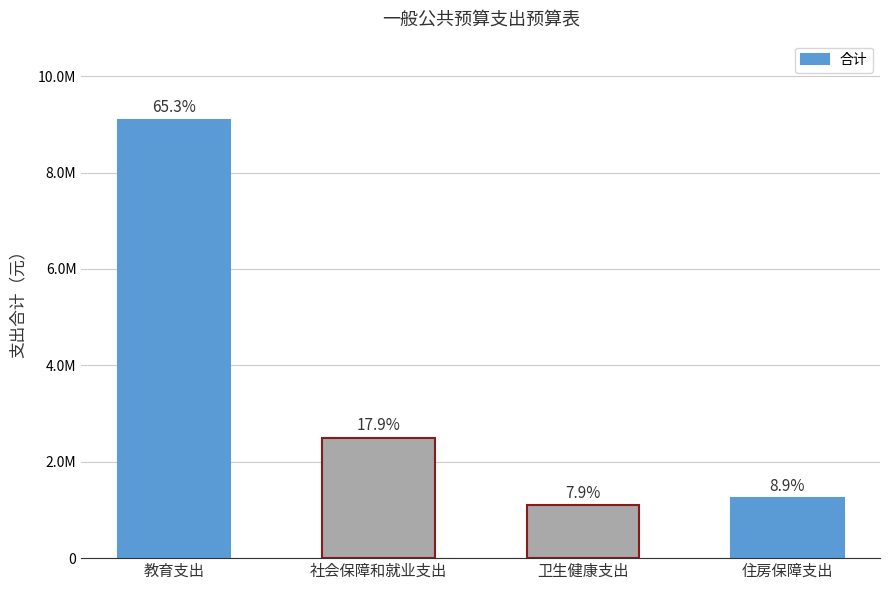

Are the bars horizontal?

No